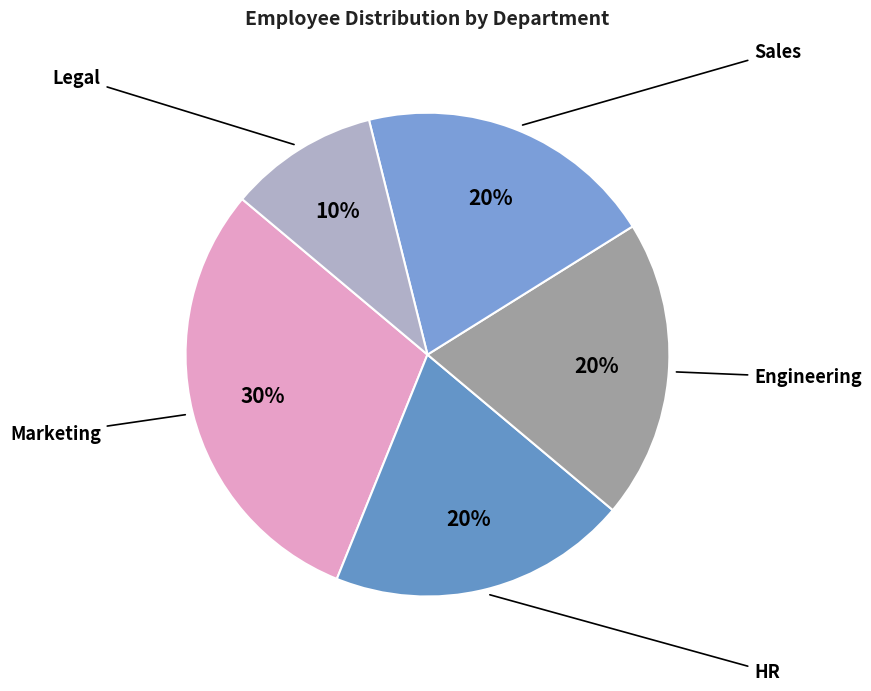

Is there a majority slice in this chart?

No